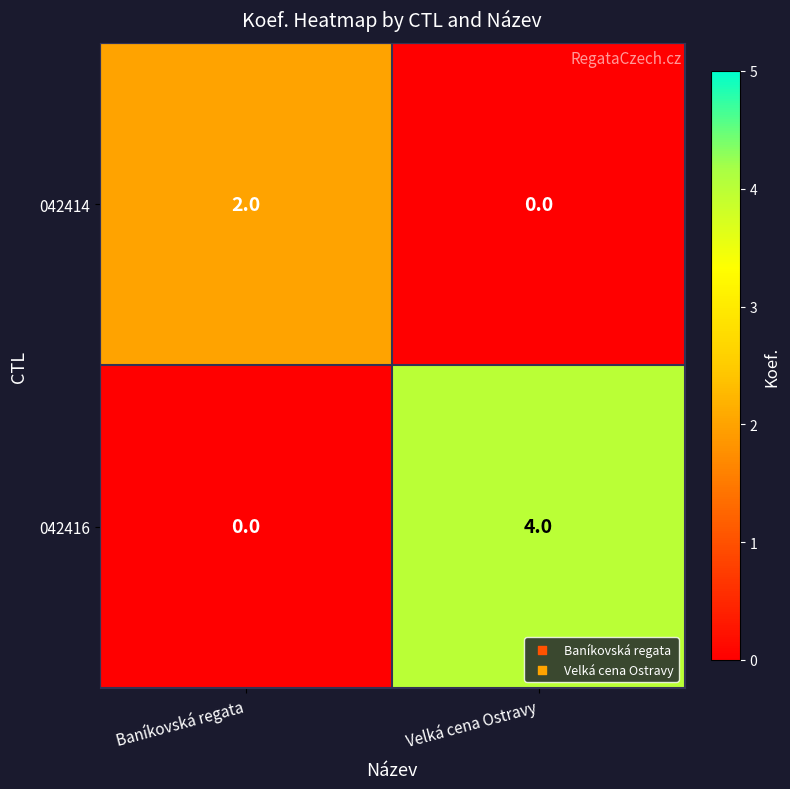

How many values in 042416 are above zero?

1